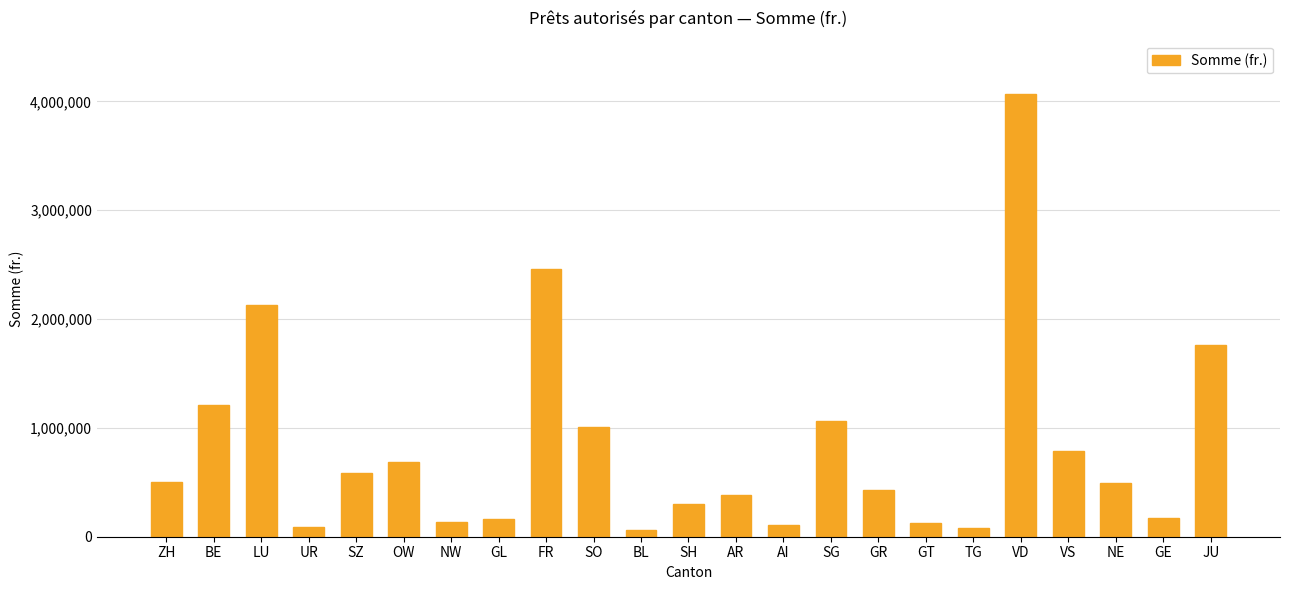

What is the sum of the values at VS and SO?

1793000